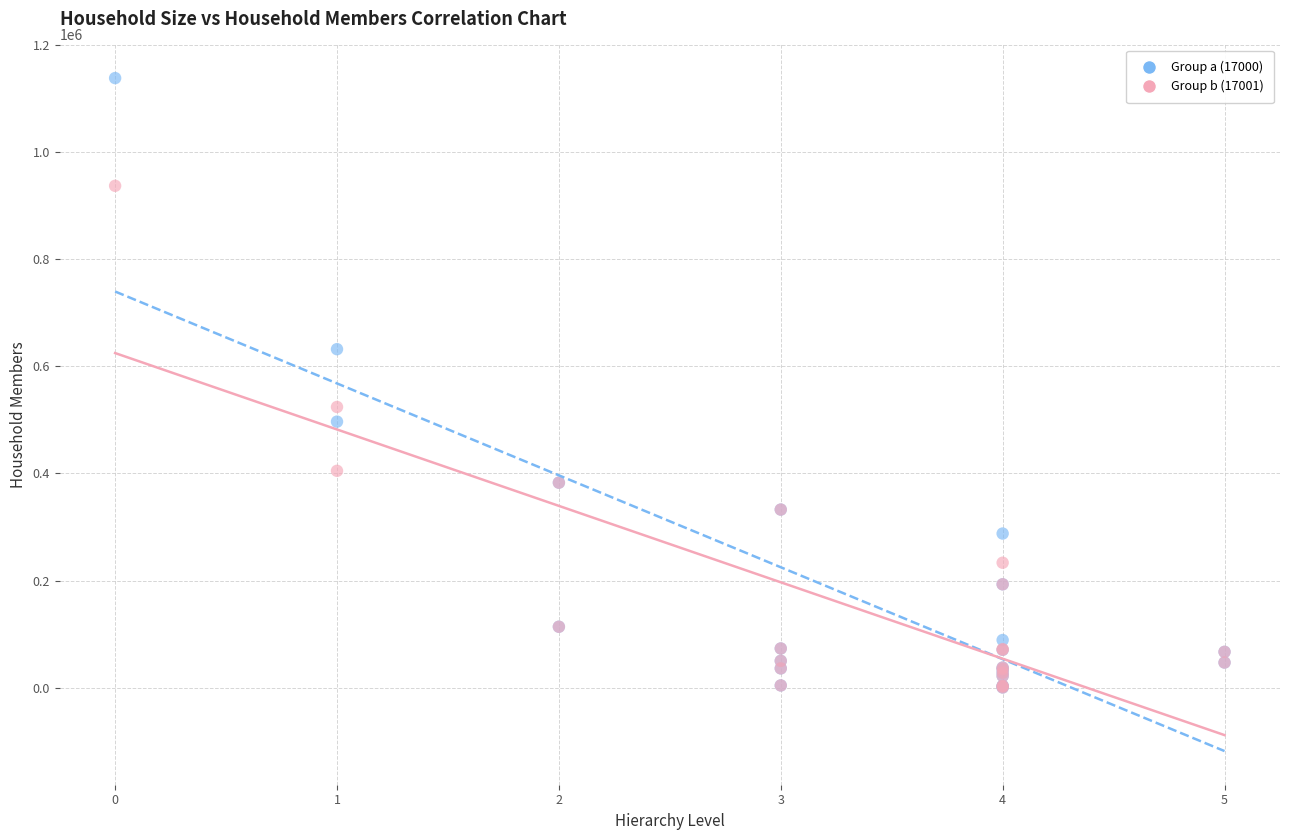

Across all series, what Y value is closest to 569202?

524042